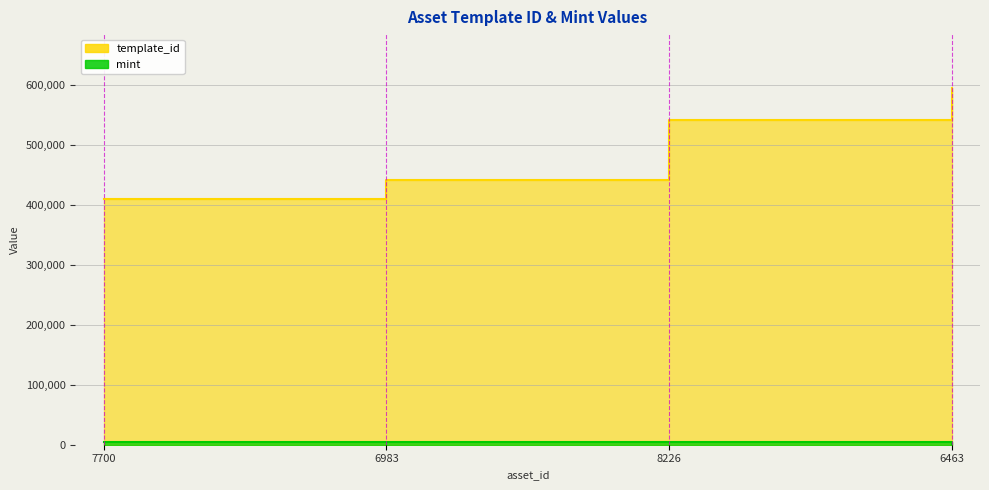

True or false: mint and template_id intersect in this chart.

False